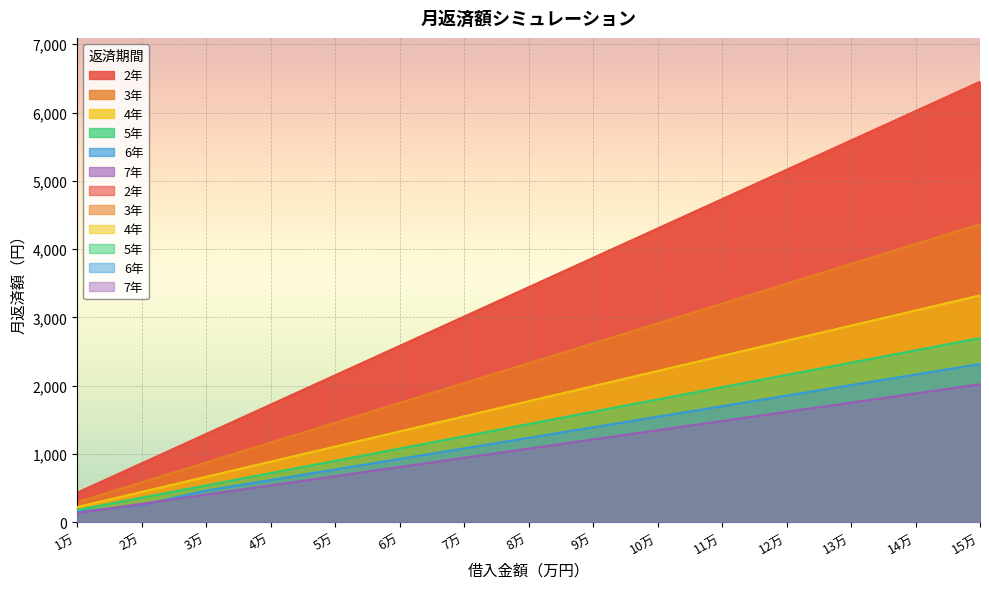

True or false: 6年 and 3年 intersect in this chart.

False